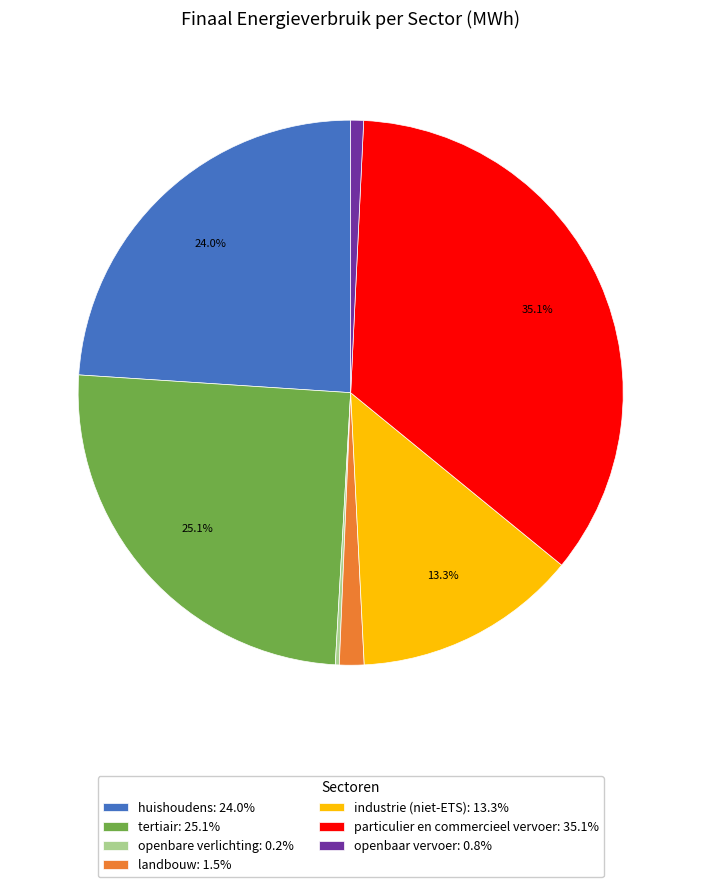

Does tertiair: 25.1% account for over 50% of the chart?

No